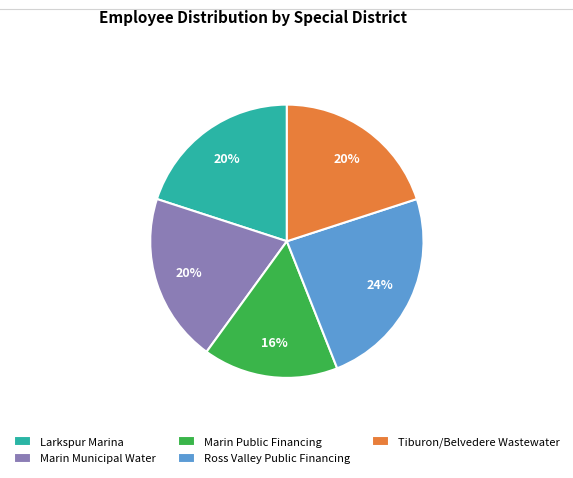

Is the sum of Ross Valley Public Financing and Tiburon/Belvedere Wastewater greater than half?

No